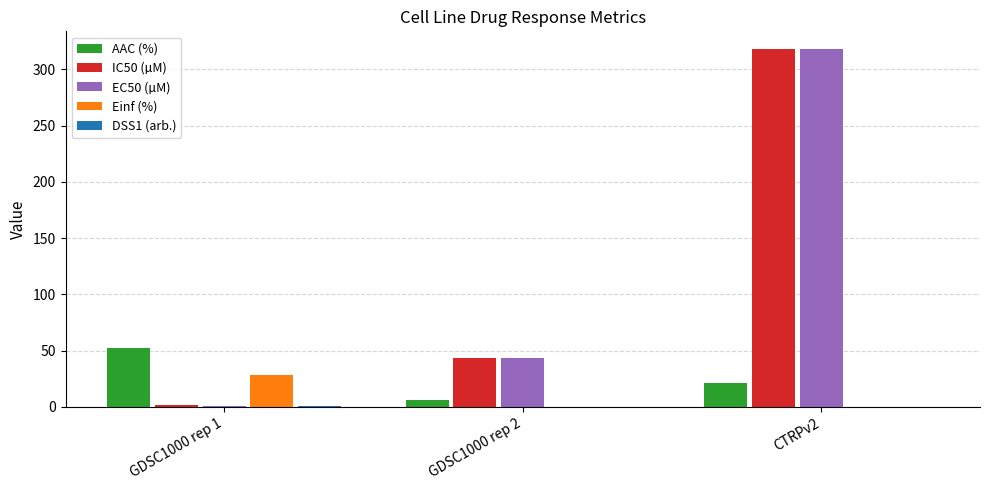

What is the highest value of the Einf (%) series?

28.6